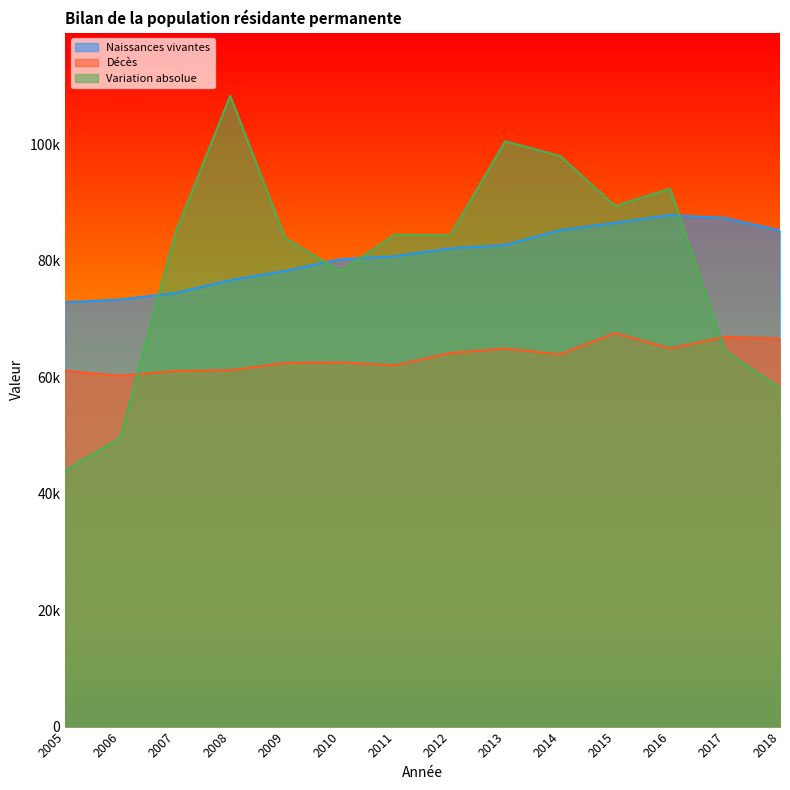

Where does the Naissances vivantes series first go above 82164?

2013